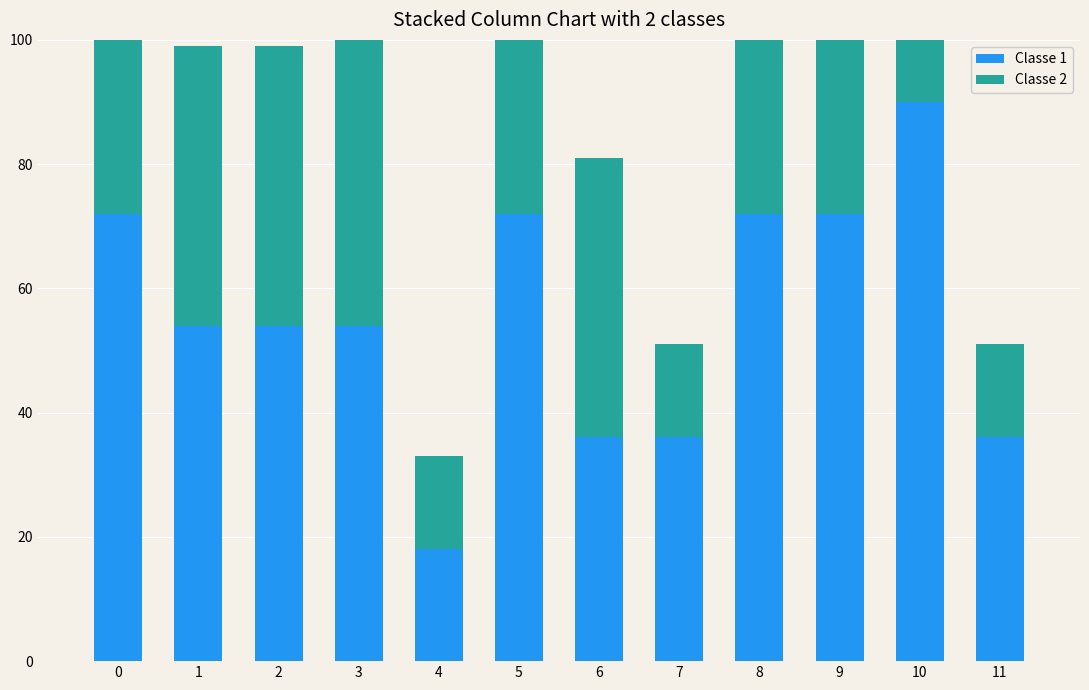

At which category is the sum across all series the highest?

10